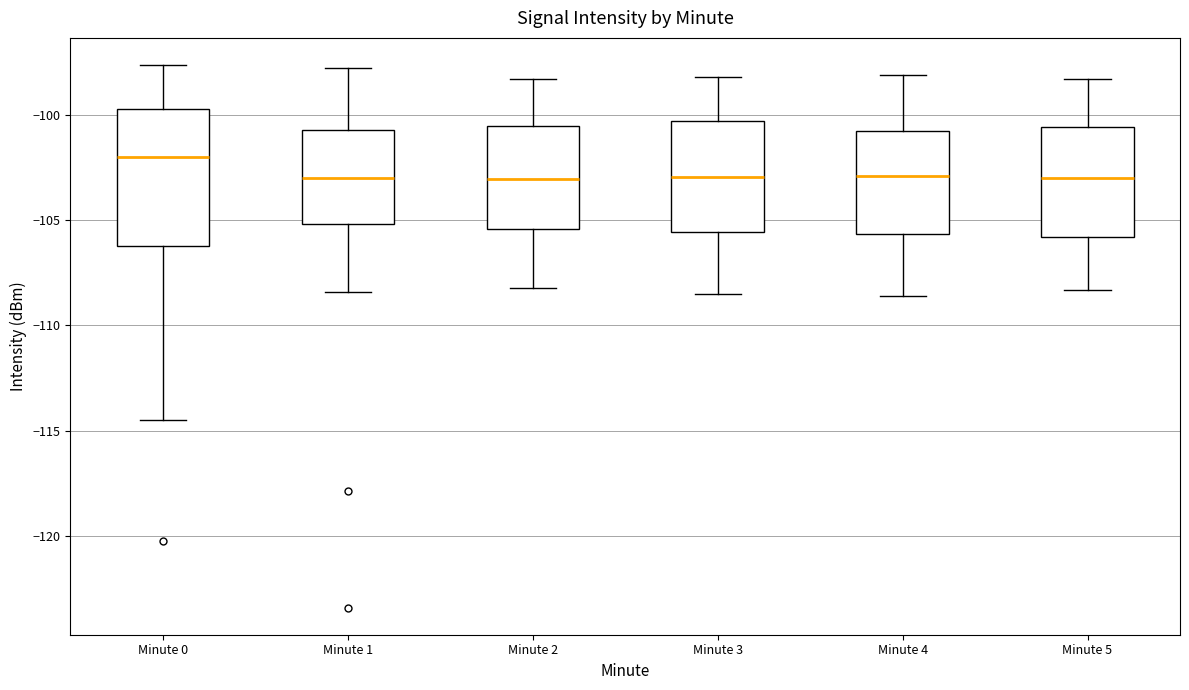

Comparing the boxes themselves (not the whiskers), which one is the tallest?

Minute 0